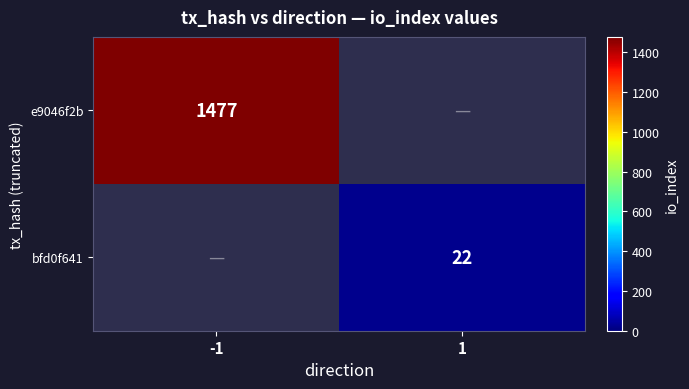

Is it true that bfd0f641 equals 22 at 1?

True